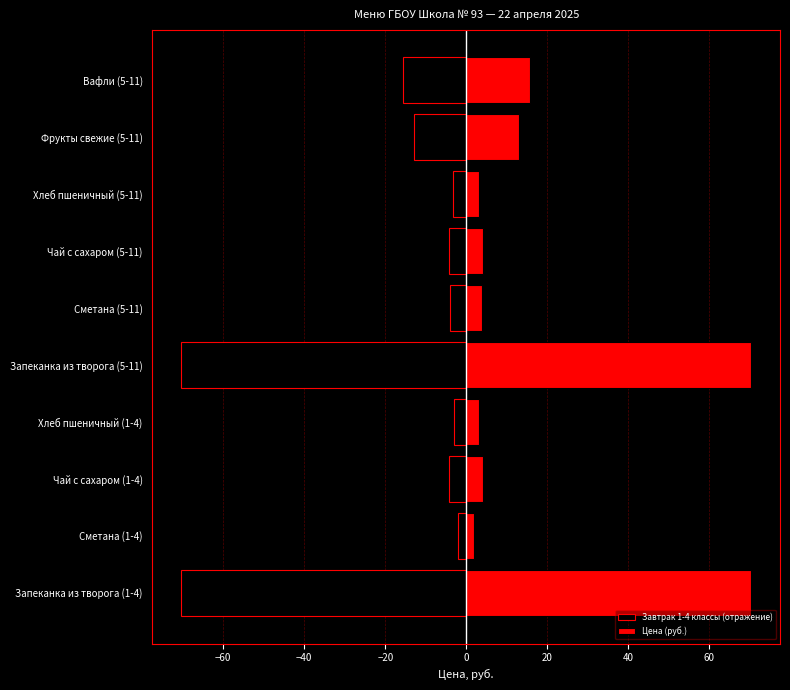

What position from the right is Чай с сахаром (1-4)?

8